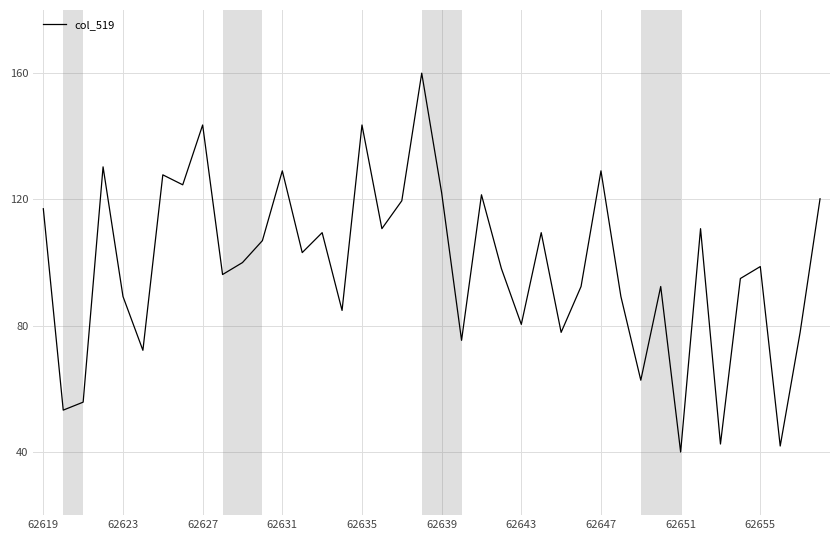

How many lines are shown in the chart?

1